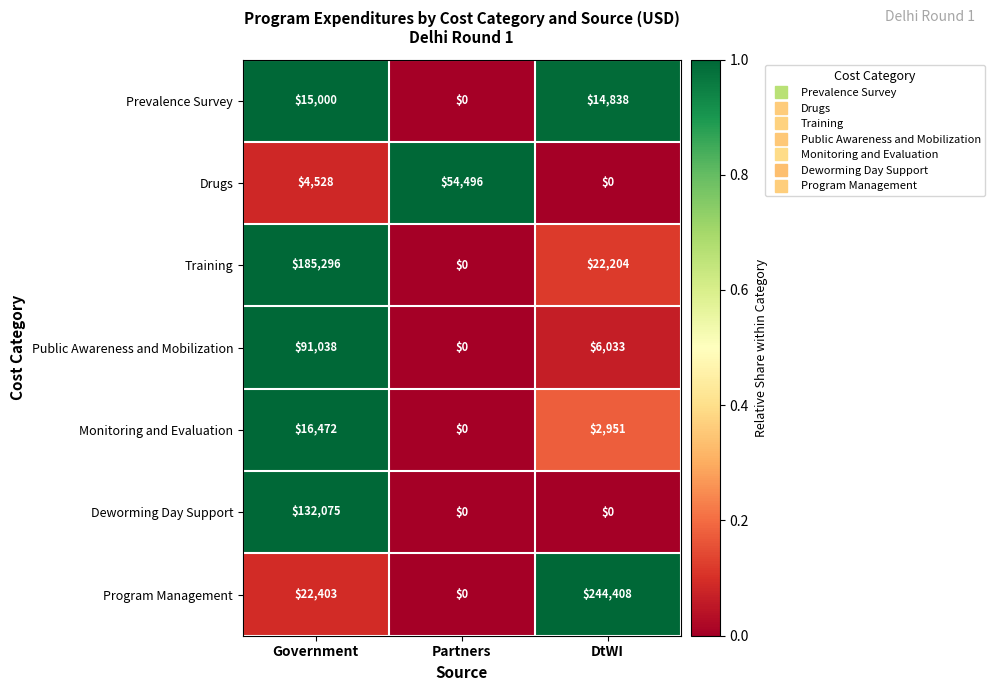

How many data points does each series have?

3